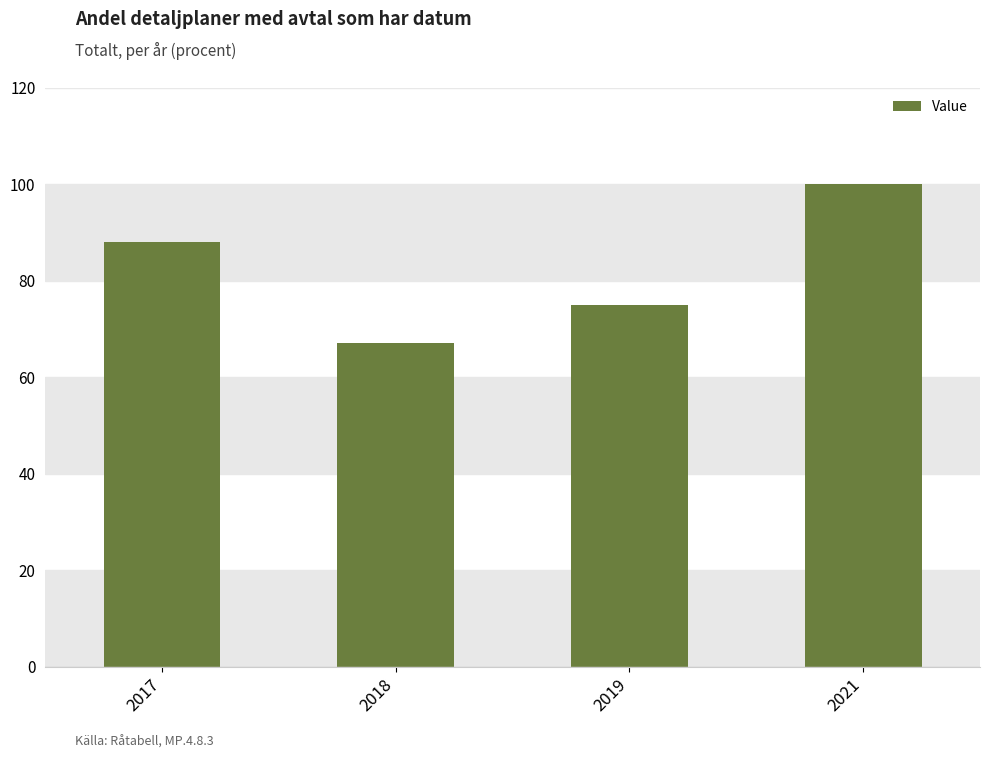

What is the sum of the values at 2017 and 2019?

163